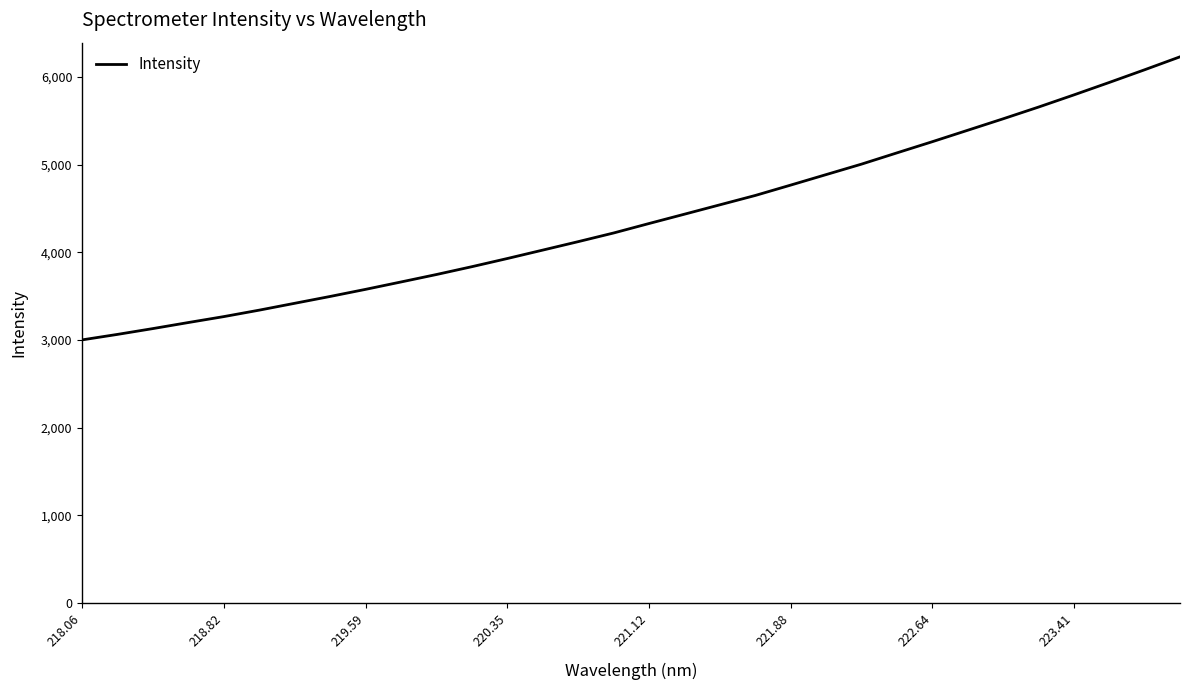

What is the difference between the maximum and minimum values?

3230.2